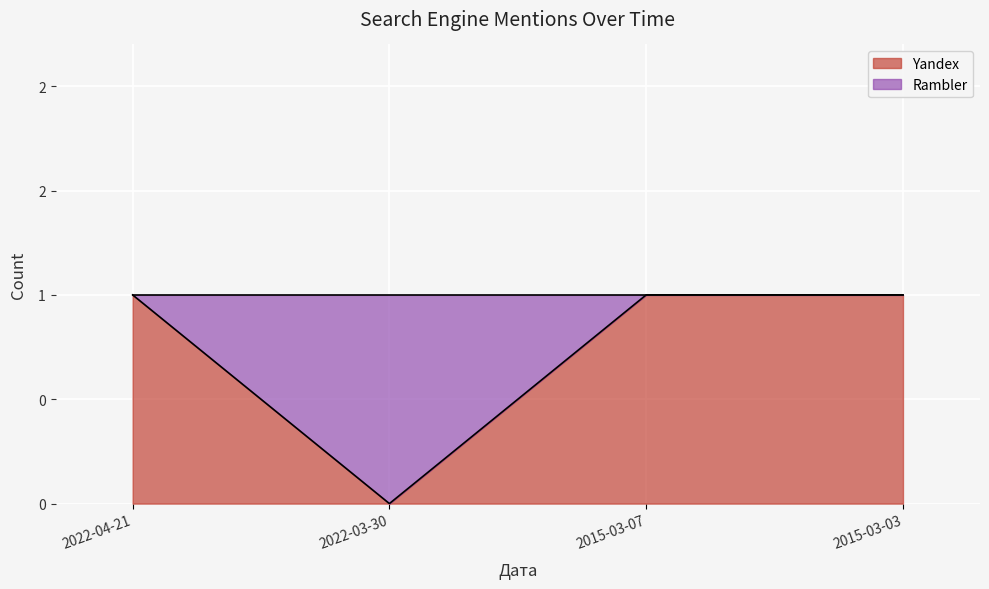

How many points are lower than both their immediate neighbors (excluding endpoints)?

1